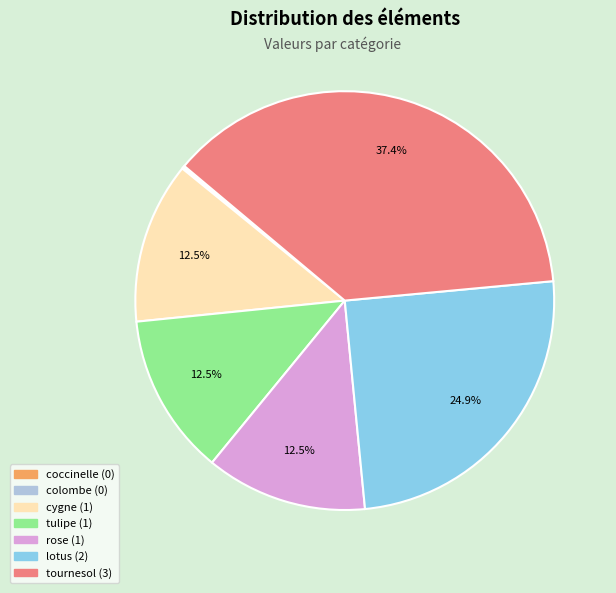

Approximately how many times larger is the value at tournesol compared to cygne?

3.0